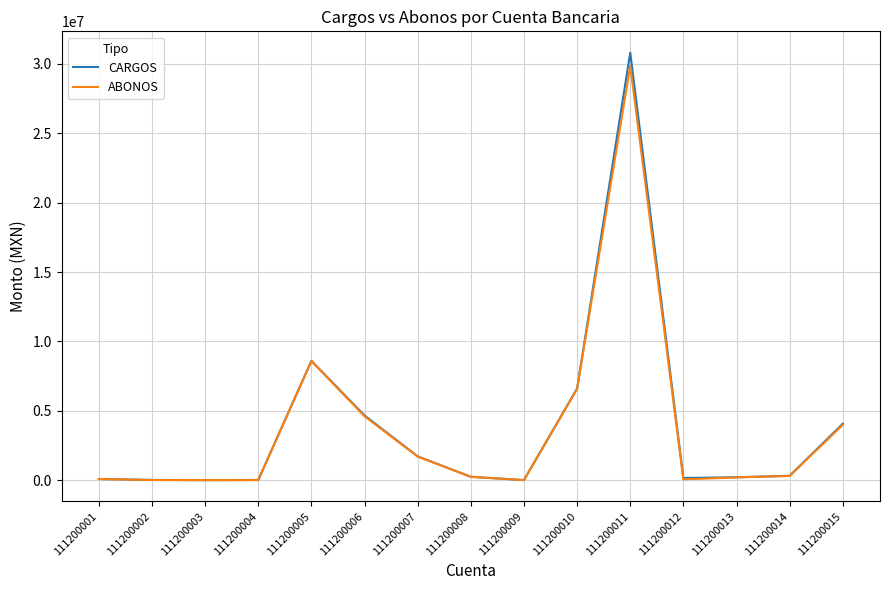

What is the difference between the maximum and minimum values in the CARGOS series?

30806710.4